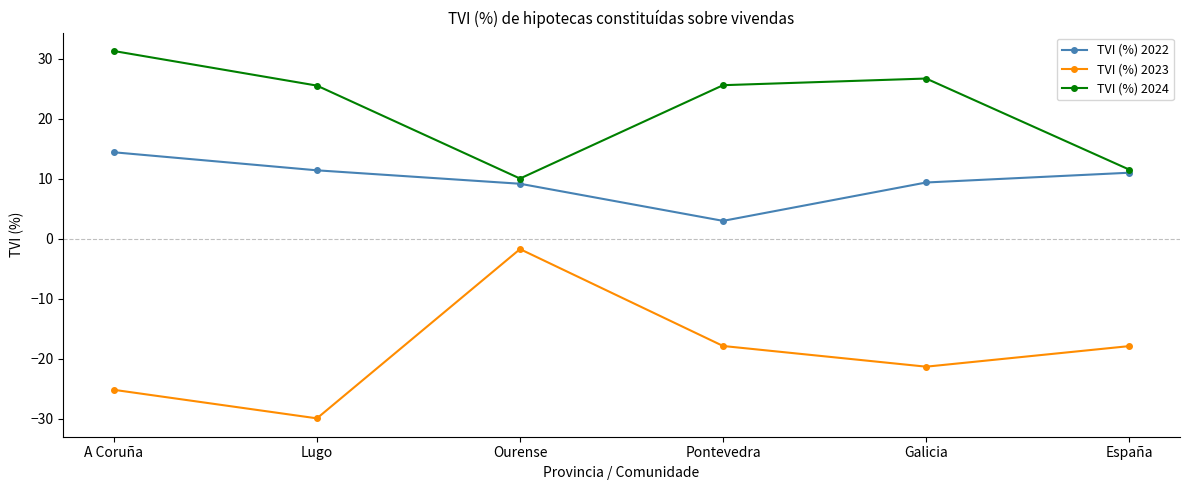

What value does the TVI (%) 2023 series have at A Coruña?

-25.2